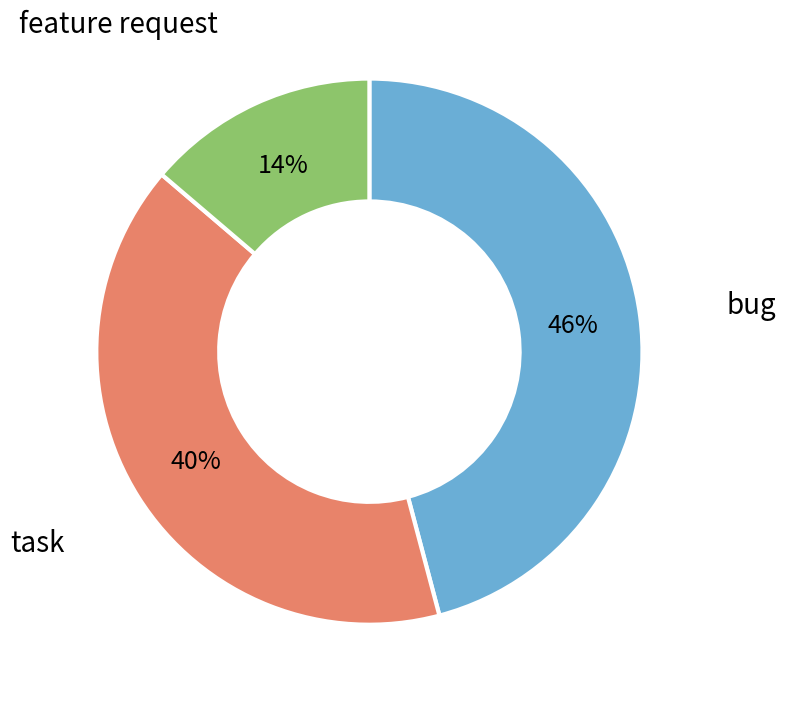

Is there any slice that represents more than half of the pie?

No